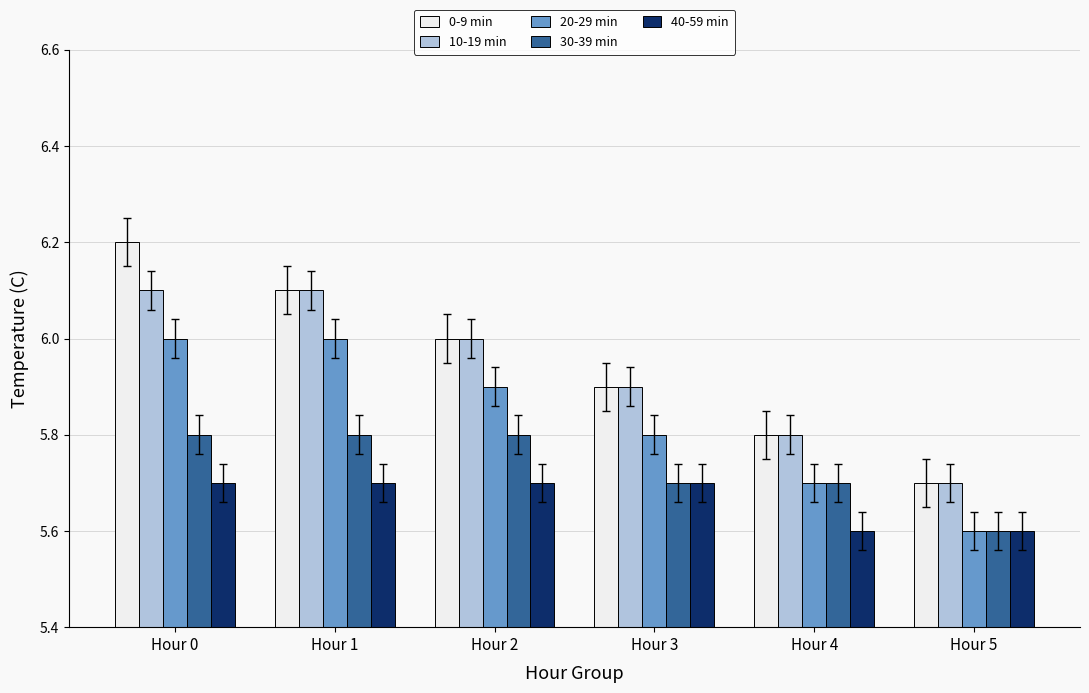

How many categories are shown in the chart?

6